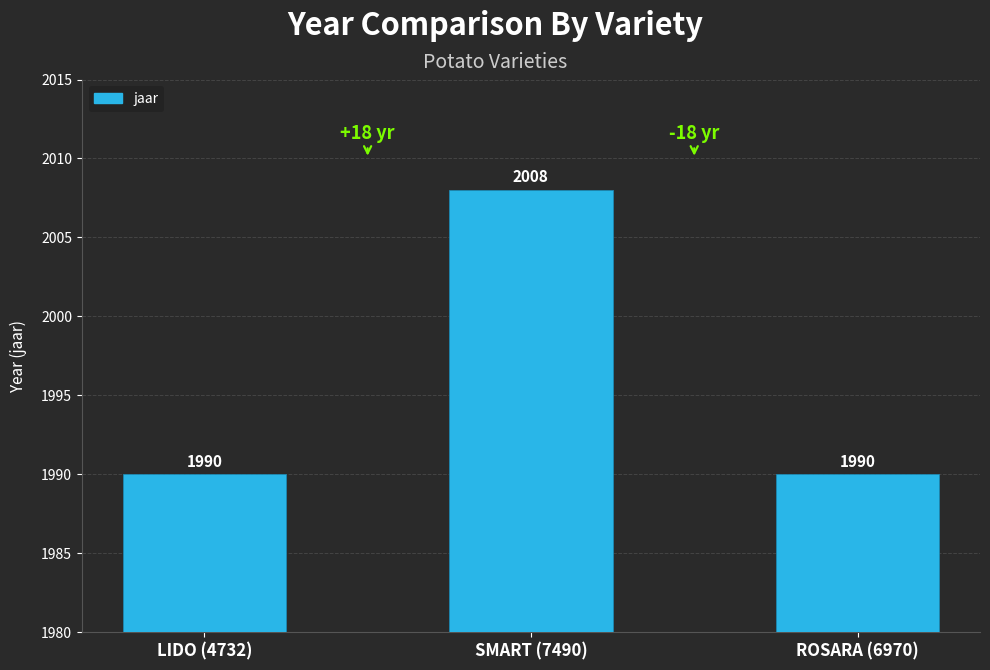

The value at SMART (7490) is 2743. True or false?

False